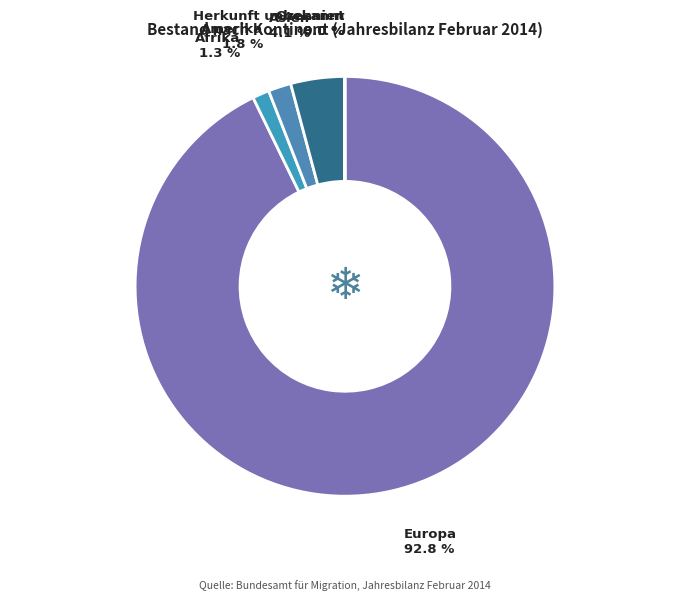

What is the smallest slice in the pie chart?

Herkunft unbekannt